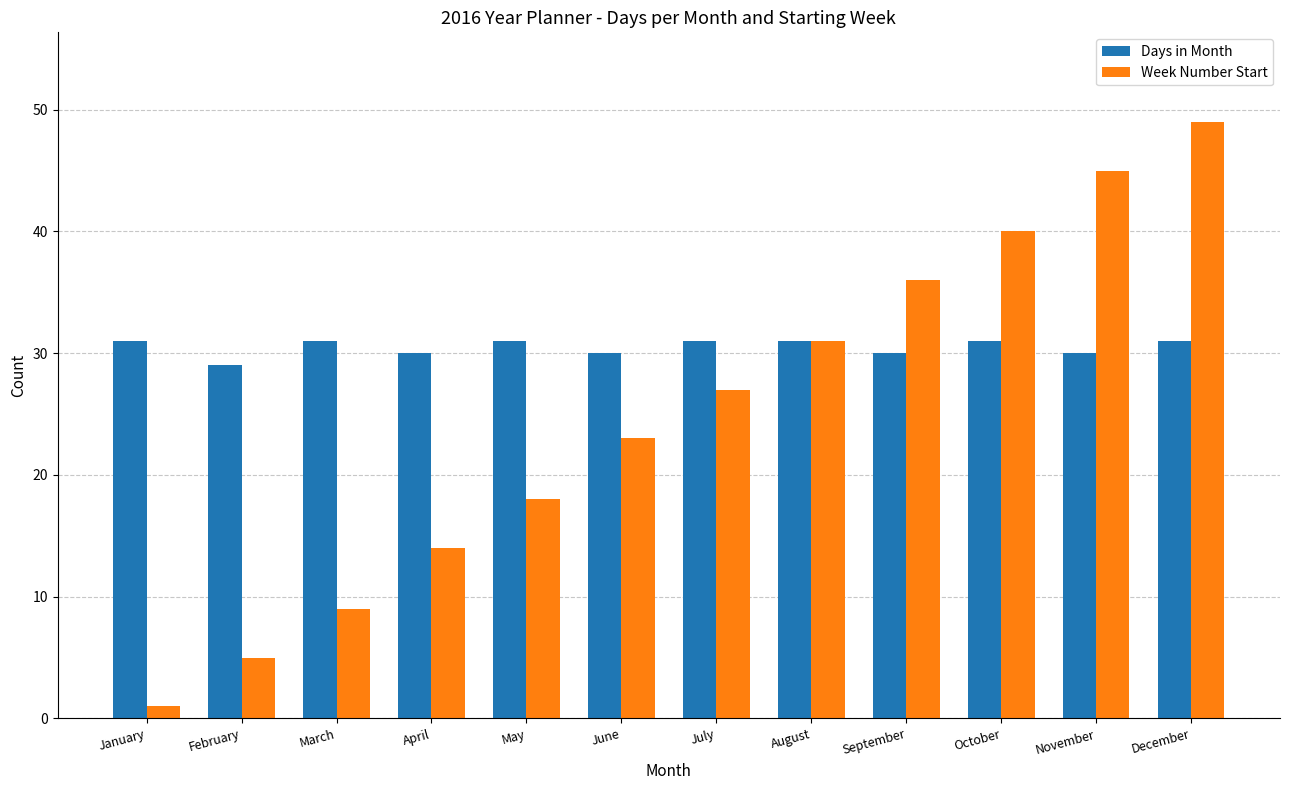

What is the total value across all series at February?

34